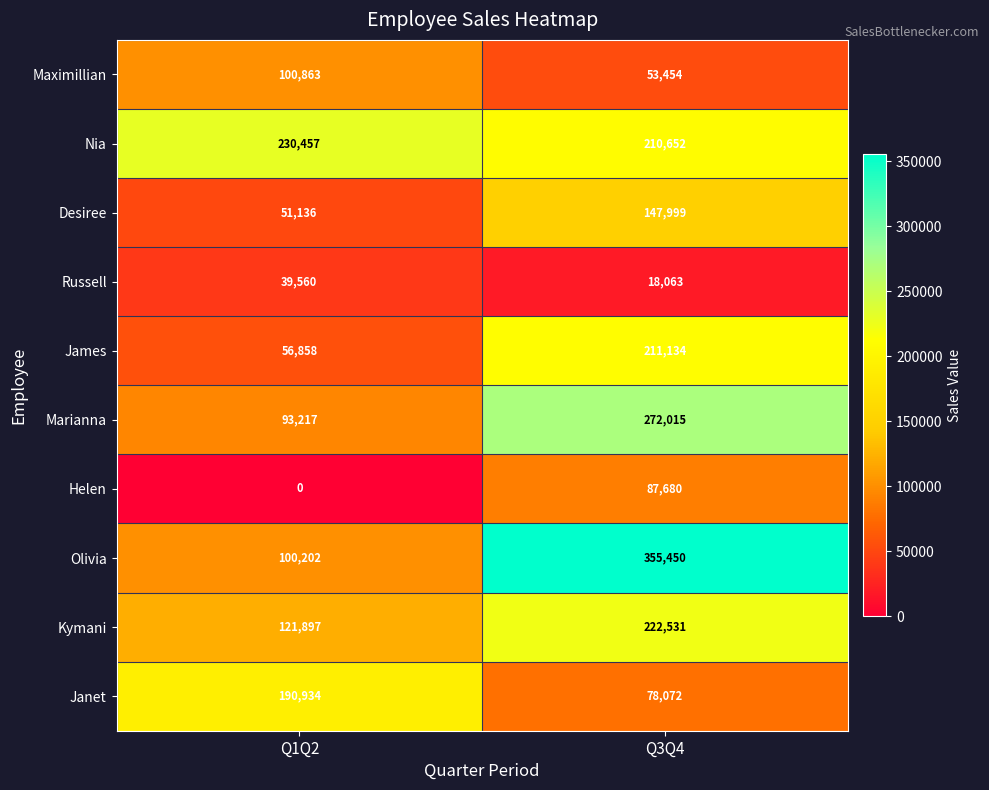

Which series has the largest total across all categories?

Olivia